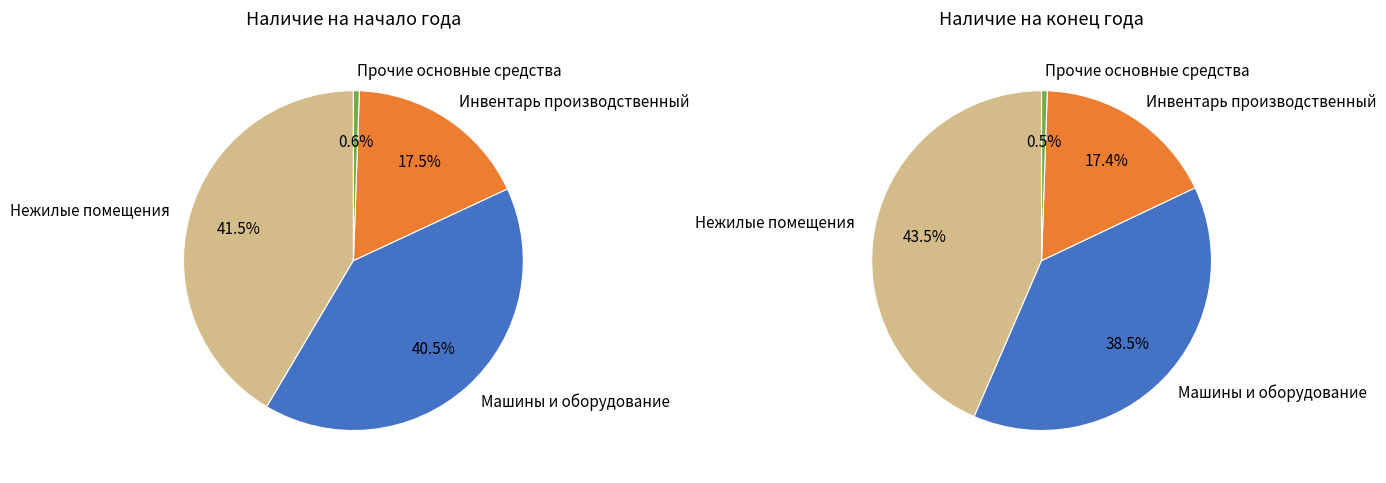

Which category has the smallest portion of the pie?

Прочие основные средства